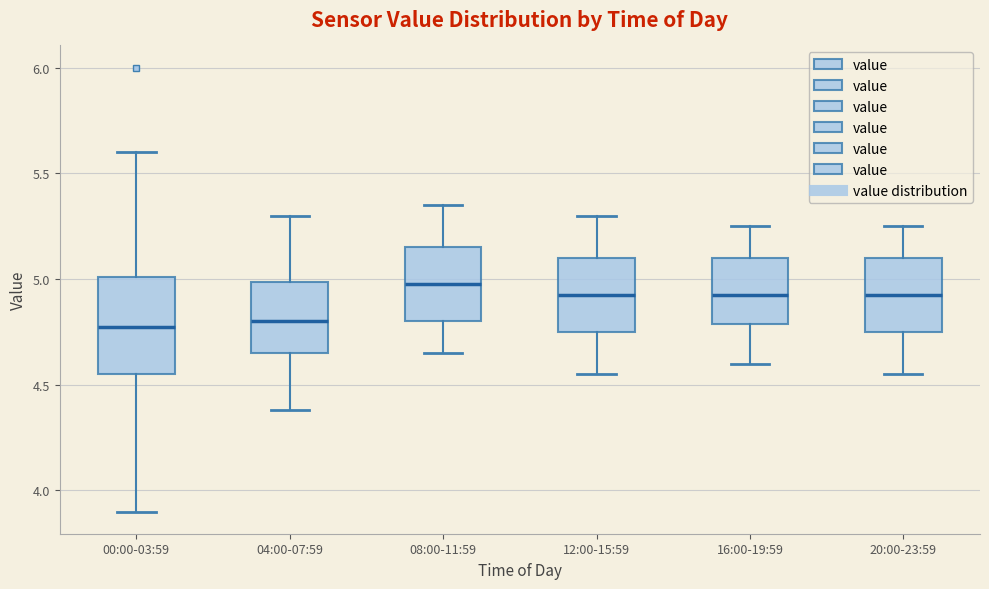

Comparing the boxes themselves (not the whiskers), which one is the tallest?

00:00-03:59